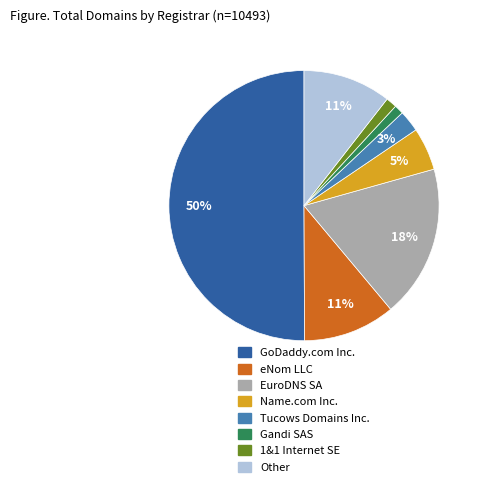

To the nearest percent, what is the combined percentage of Gandi SAS and GoDaddy.com Inc.?

51%